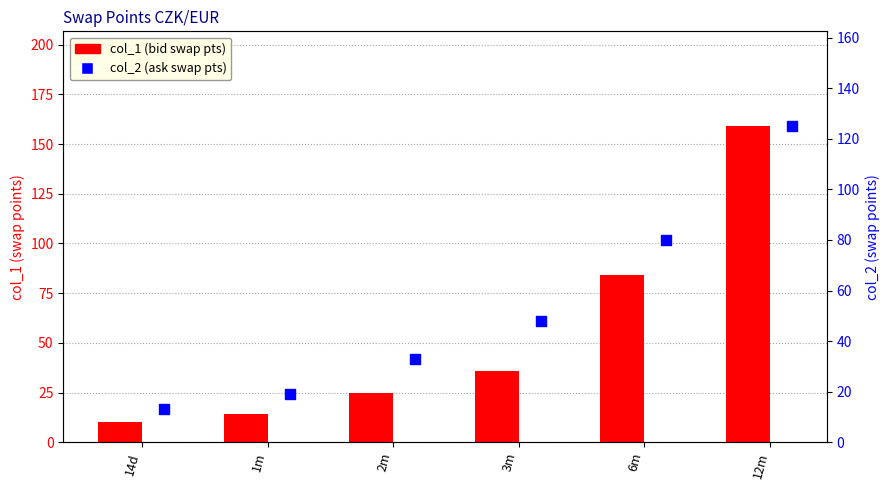

Is the value of col_1 at 3m greater than the value of col_2 at 1m?

Yes